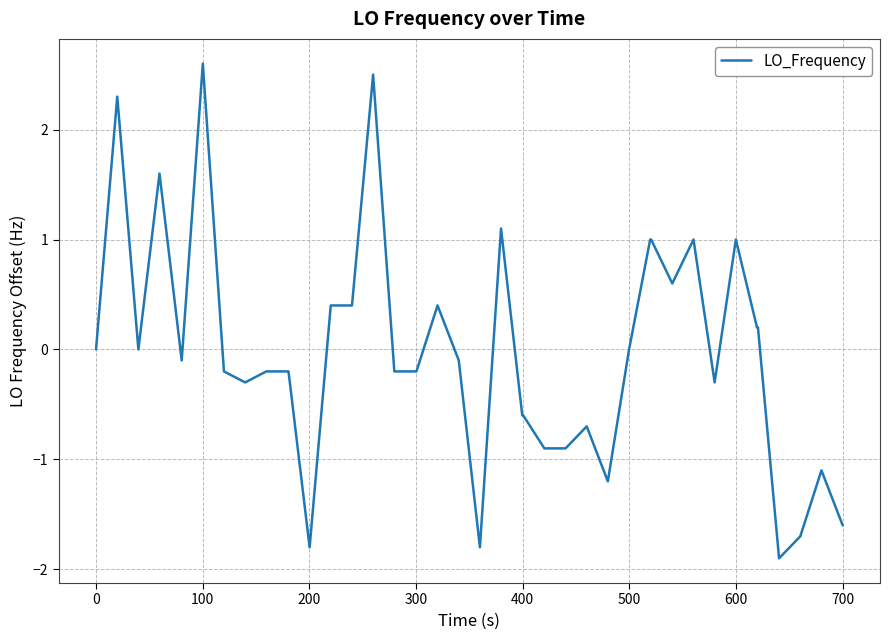

What is the maximum value shown in the chart?

2.6